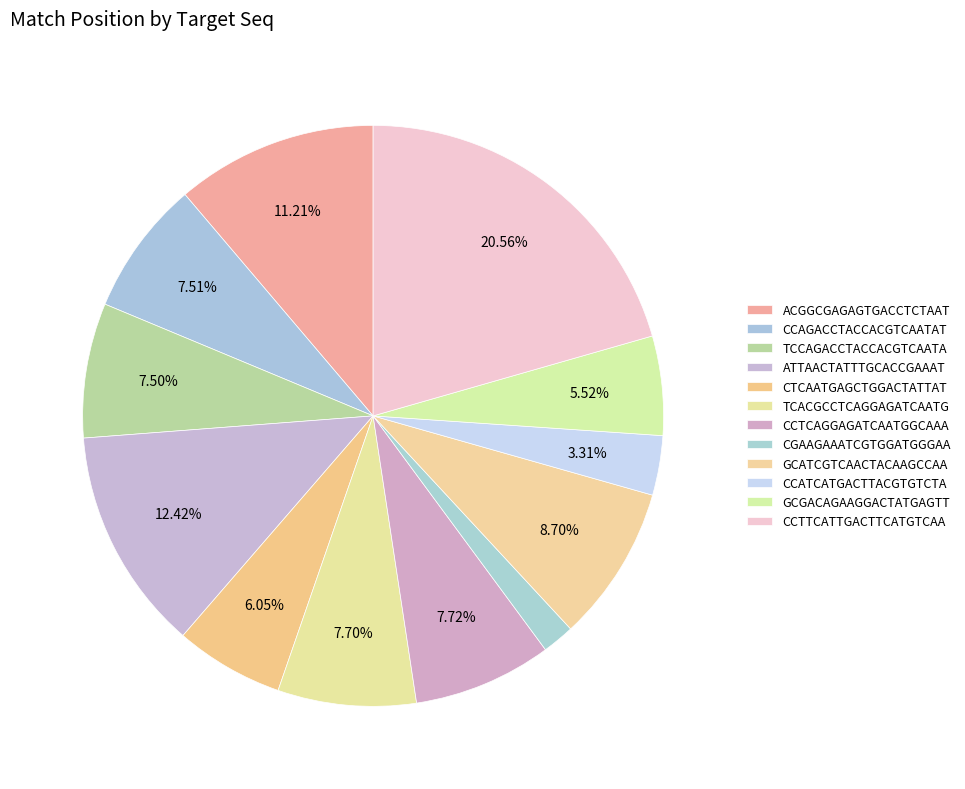

How many slices are in this pie chart?

12